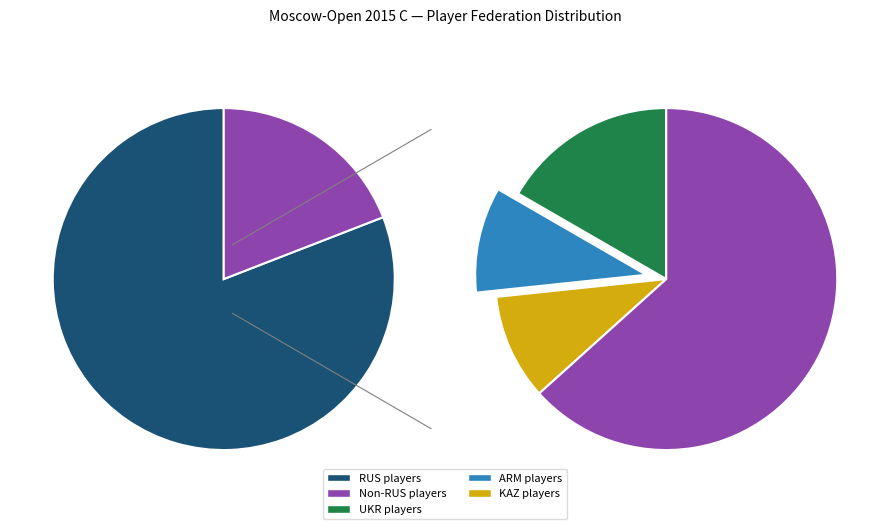

Do Other and UKR together represent more than half of the pie?

No